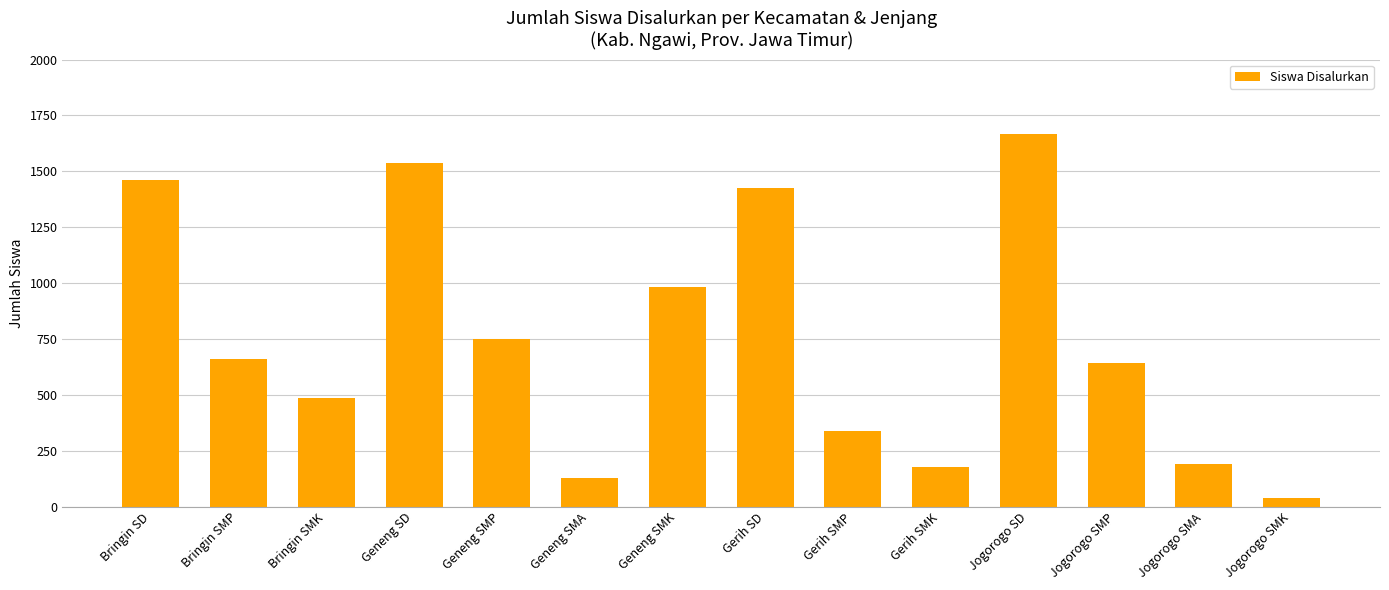

At which label is the value closest to 852?

Geneng SMP